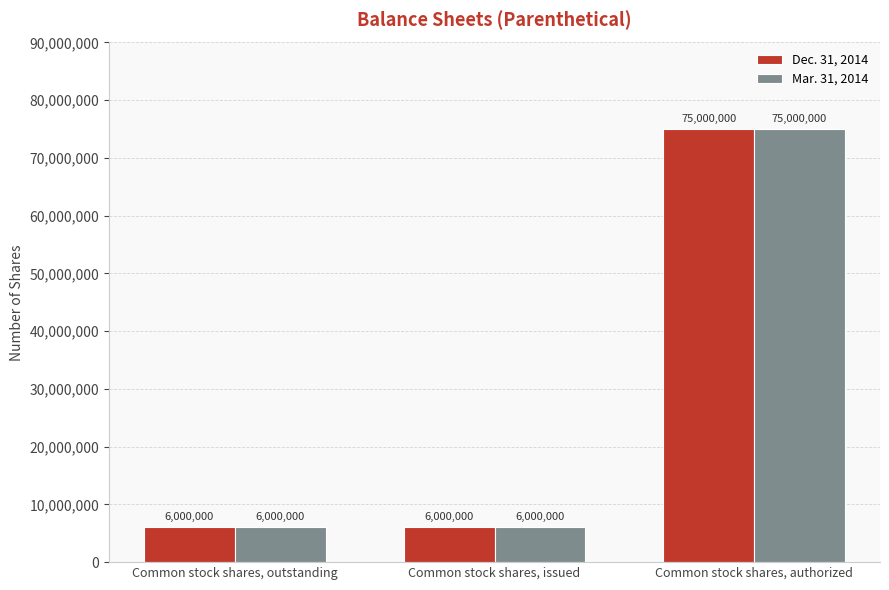

How many groups of bars are there?

3